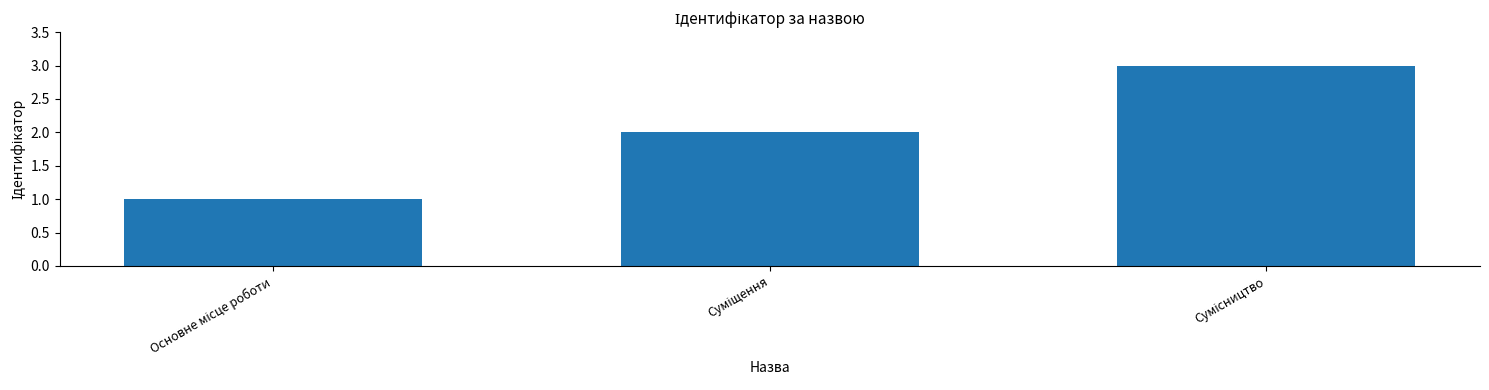

Are the bars horizontal?

No